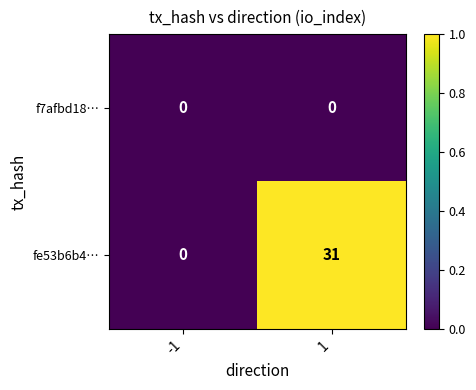

What is the spread (max minus min) of values at 1?

31